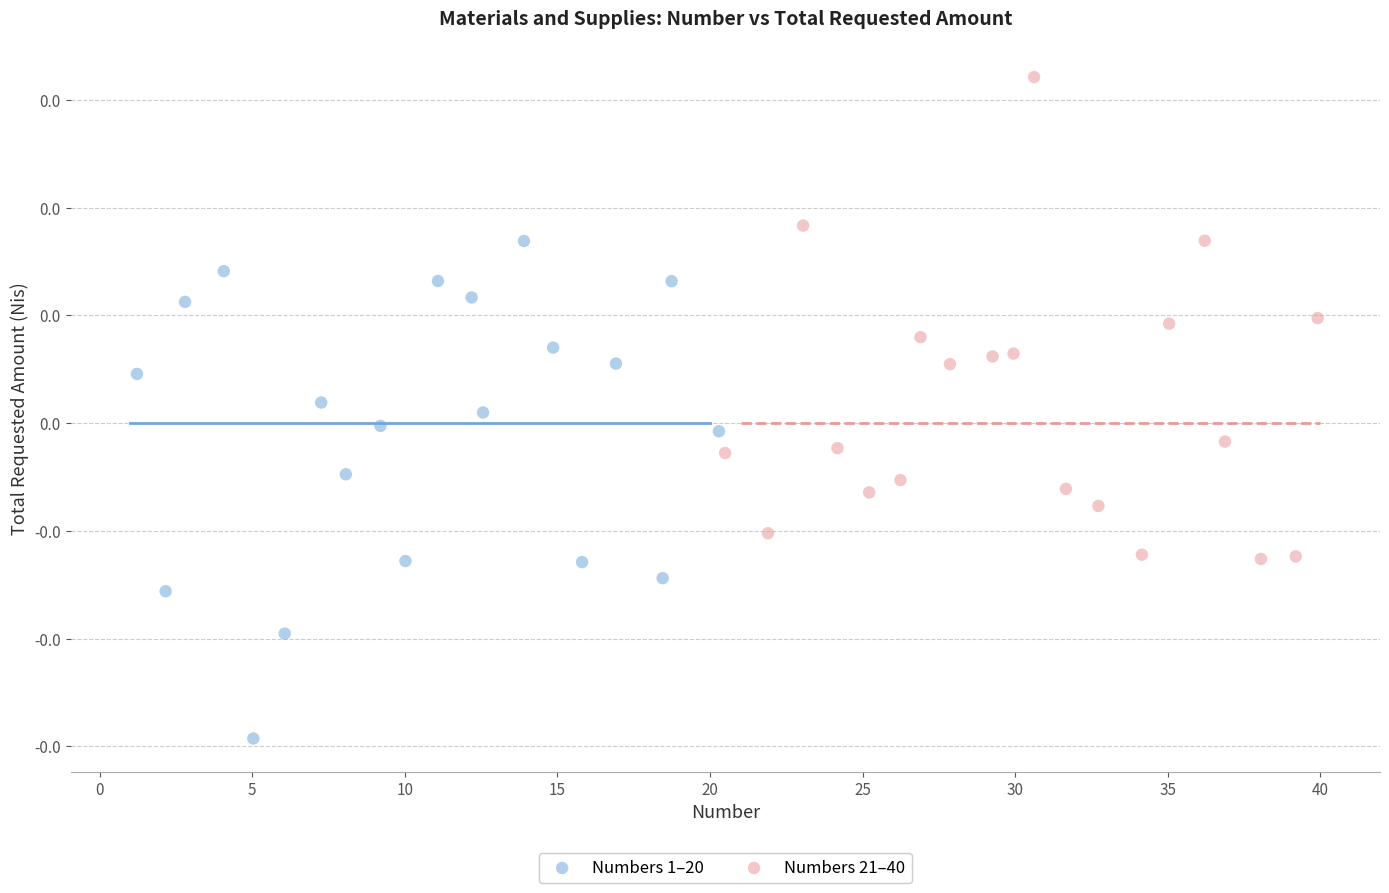

Which series has the widest spread of Y values?

Numbers 1–20